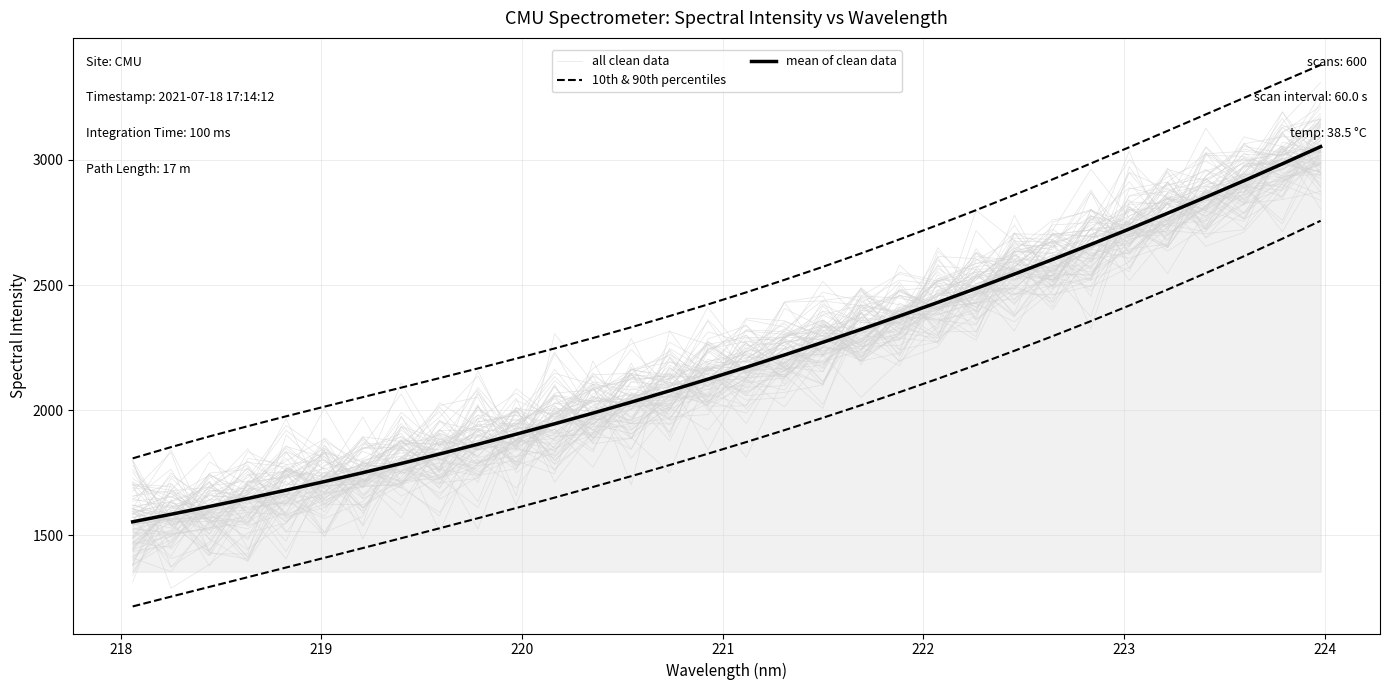

What is the difference between the maximum and minimum values in the all clean data series?

1640.7